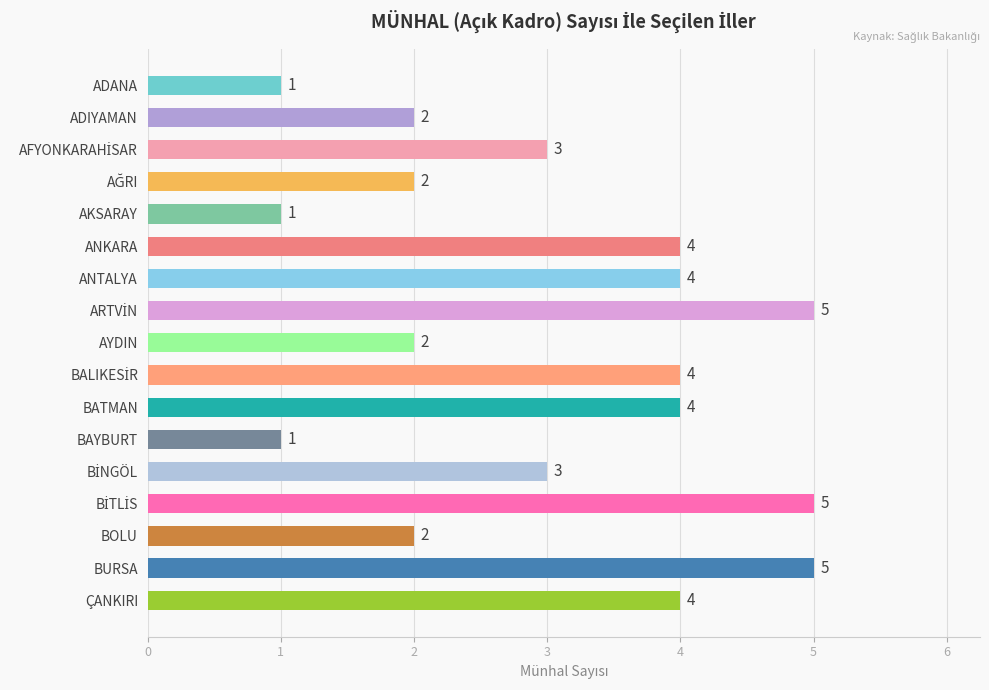

What is the smallest value displayed?

1